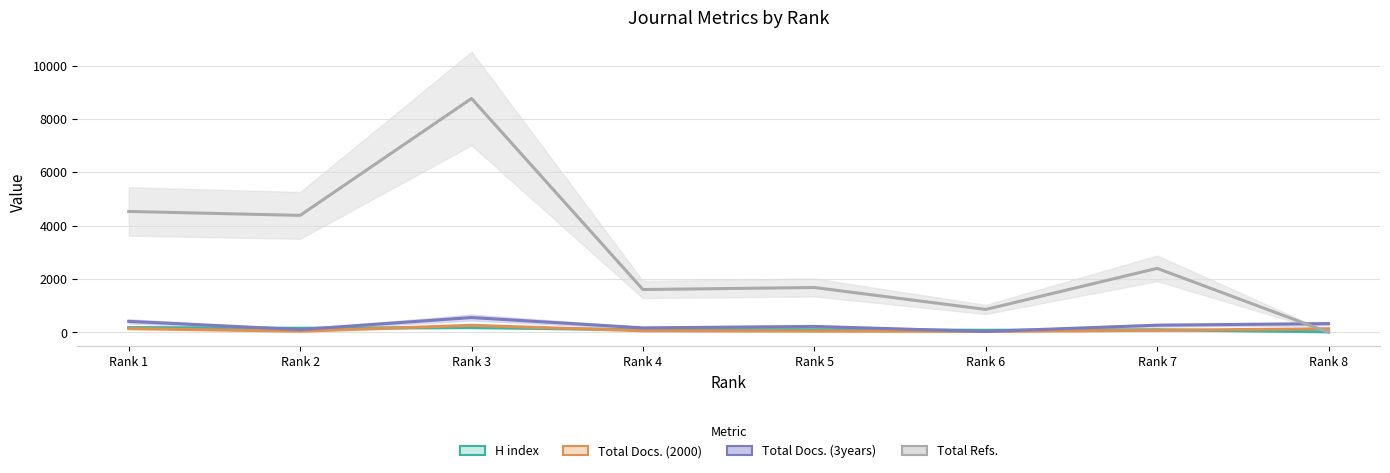

Reading left to right, extract all data points from this chart.

H index: Rank 1=177	Rank 2=151	Rank 3=178	Rank 4=96	Rank 5=97	Rank 6=76	Rank 7=95	Rank 8=16
Total Docs. (2000): Rank 1=139	Rank 2=41	Rank 3=261	Rank 4=59	Rank 5=45	Rank 6=33	Rank 7=74	Rank 8=134
Total Docs. (3years): Rank 1=410	Rank 2=103	Rank 3=553	Rank 4=166	Rank 5=220	Rank 6=32	Rank 7=266	Rank 8=325
Total Refs.: Rank 1=4532	Rank 2=4384	Rank 3=8768	Rank 4=1604	Rank 5=1680	Rank 6=858	Rank 7=2398	Rank 8=0